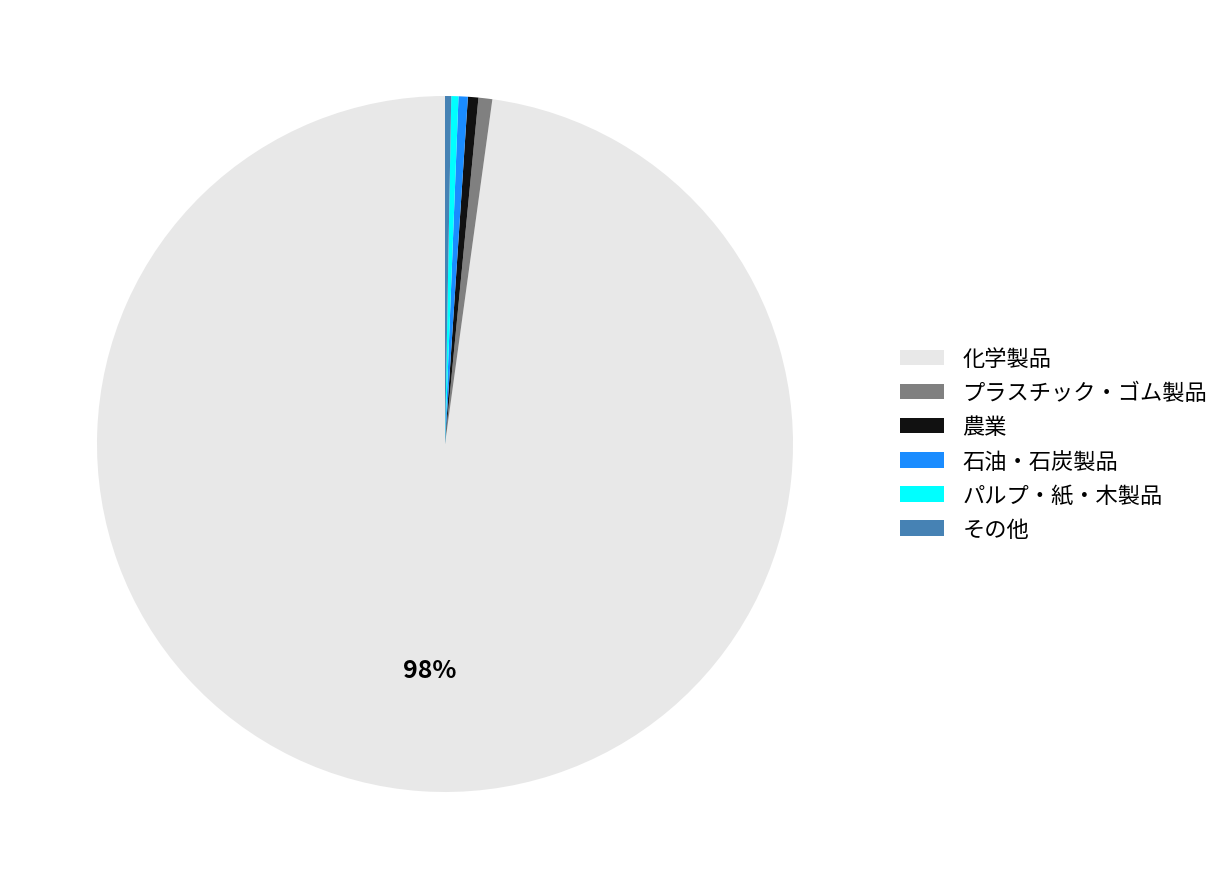

Is the sum of パルプ・紙・木製品 and 化学製品 greater than half?

Yes